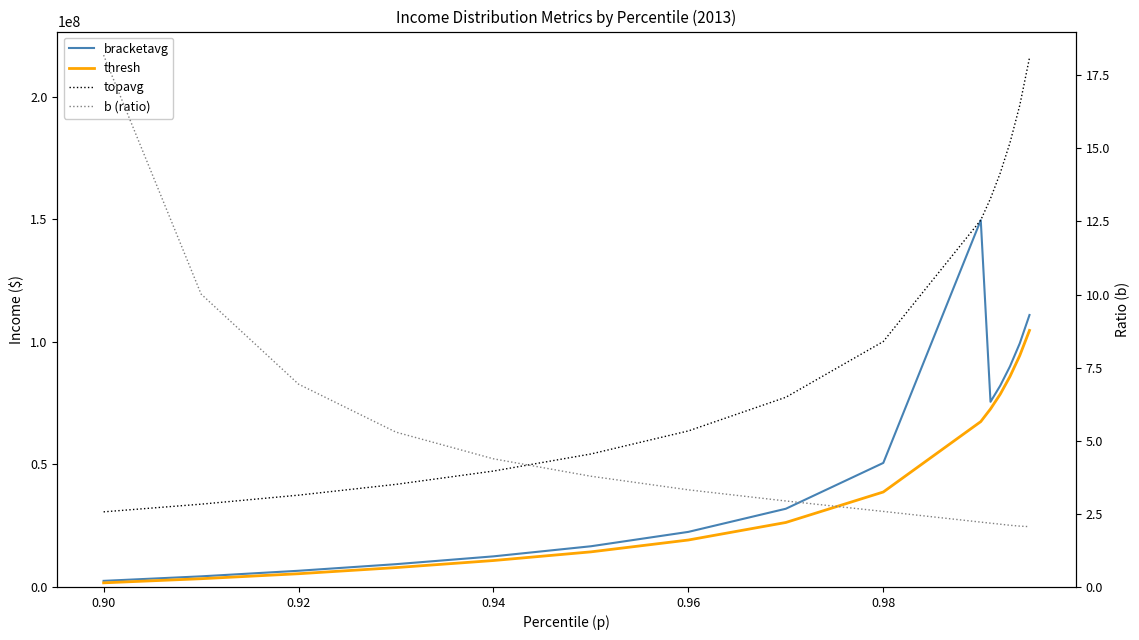

How many data points in bracketavg are above 31914090?

7